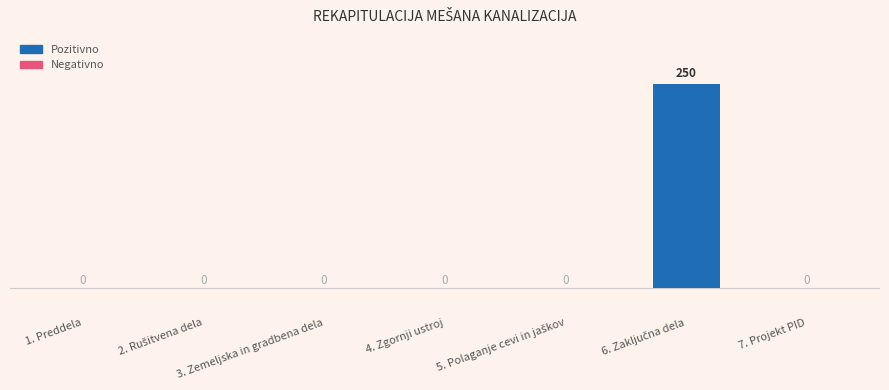

What is the greatest value displayed?

250